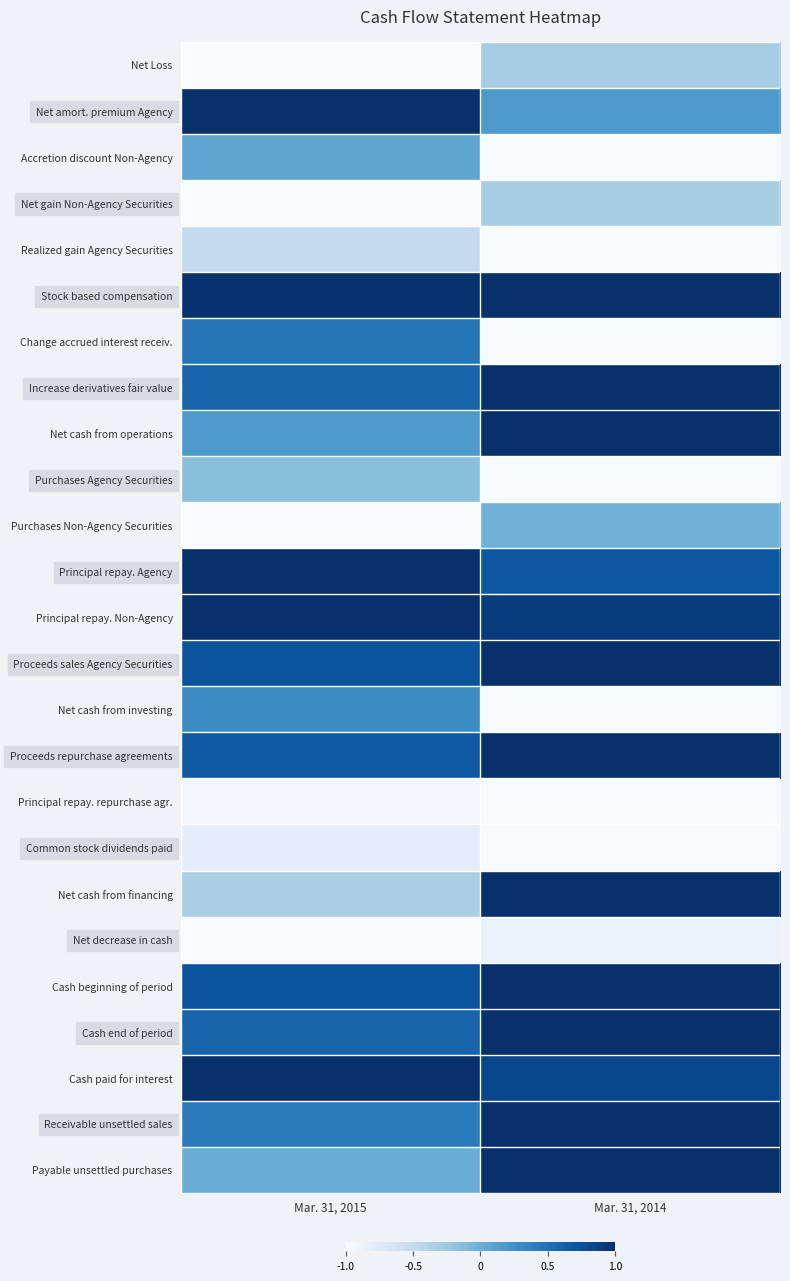

At Mar. 31, 2015, list the series in order from smallest to largest.

Net Loss, Net gain Non-Agency Securities, Purchases Non-Agency Securities, Net decrease in cash, Principal repay. repurchase agr., Common stock dividends paid, Realized gain Agency Securities, Net cash from financing, Purchases Agency Securities, Payable unsettled purchases, Accretion discount Non-Agency, Net cash from operations, Net cash from investing, Receivable unsettled sales, Change accrued interest receiv., Cash end of period, Increase derivatives fair value, Proceeds repurchase agreements, Cash beginning of period, Proceeds sales Agency Securities, Stock based compensation, Net amort. premium Agency, Principal repay. Agency, Principal repay. Non-Agency, Cash paid for interest